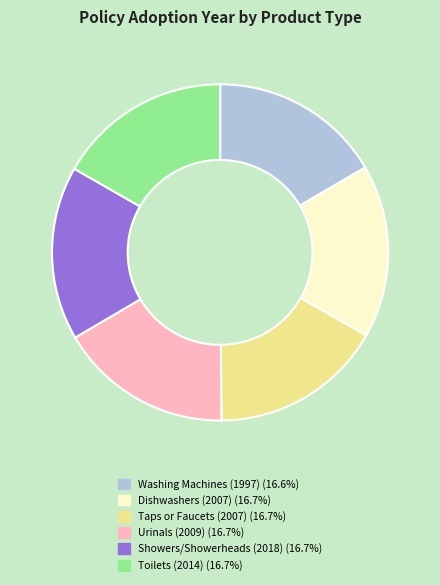

Is it true that Showers/Showerheads (2018) is 17% of the pie?

True